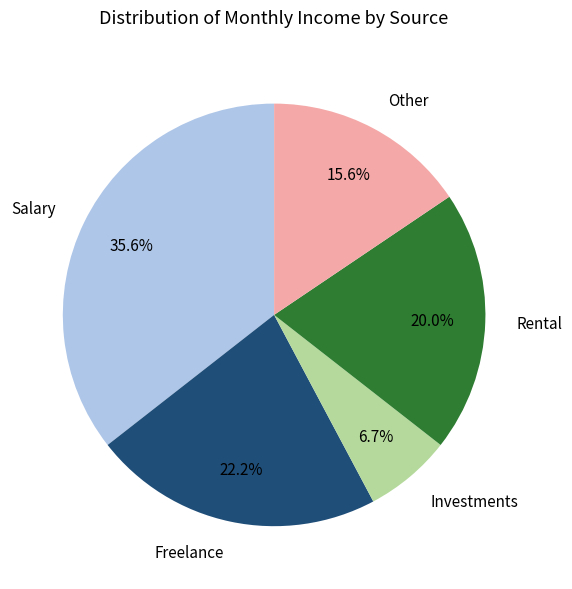

What is the ratio of the value at Other to the value at Rental?

0.8